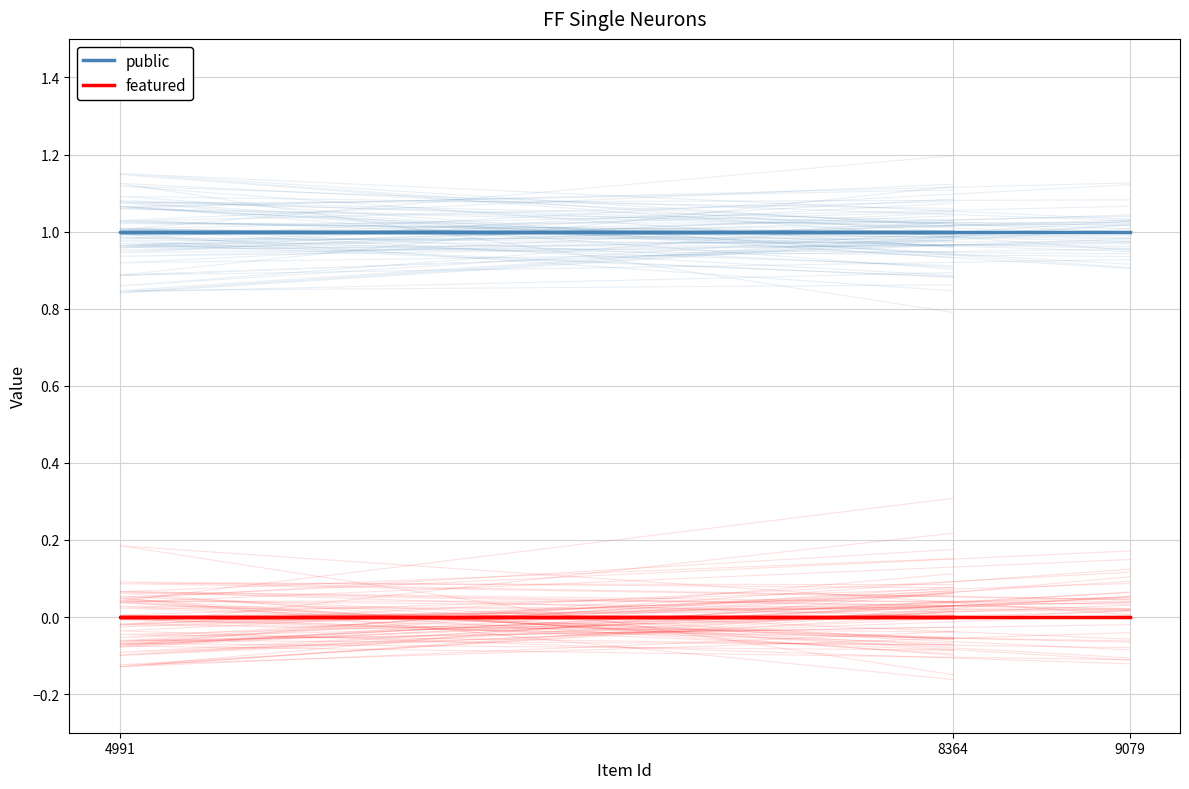

At how many categories does at least one series exceed 0?

3